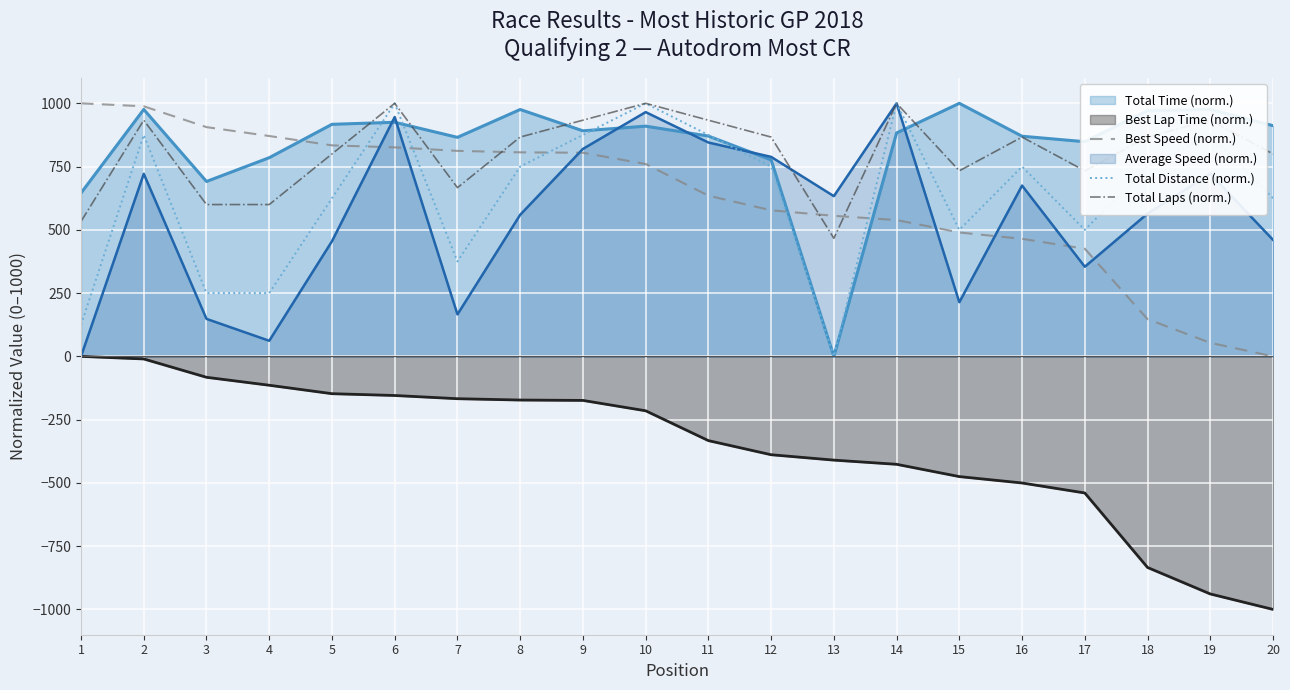

Which category has the lowest value in the Best Speed (norm.) series?

20